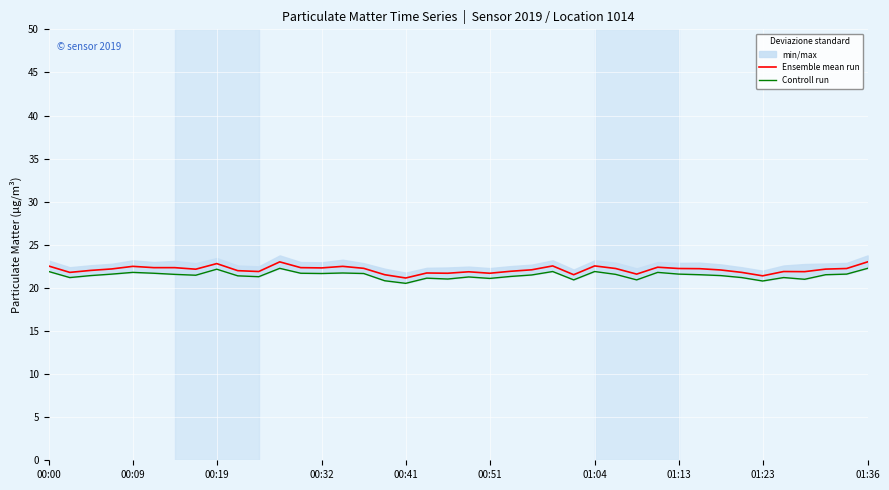

What is the maximum value for Ensemble mean run?

23.0